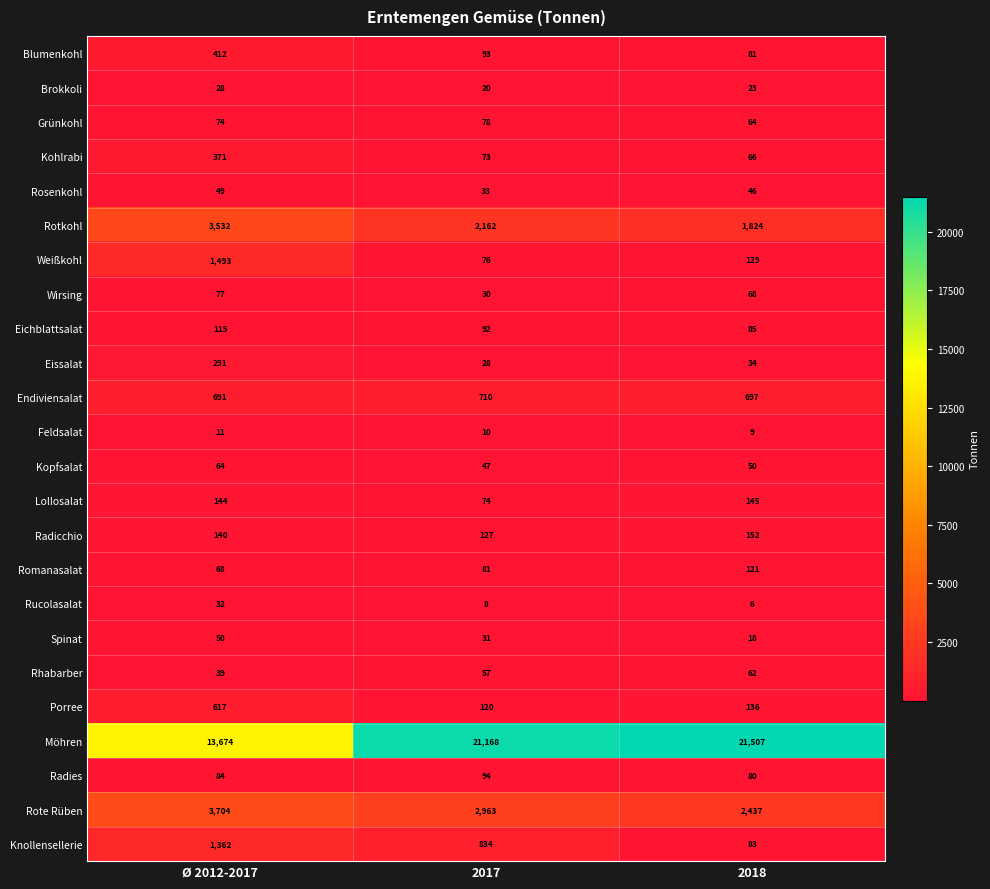

Rank the categories by Knollensellerie value from highest to lowest.

Ø 2012-2017, 2017, 2018